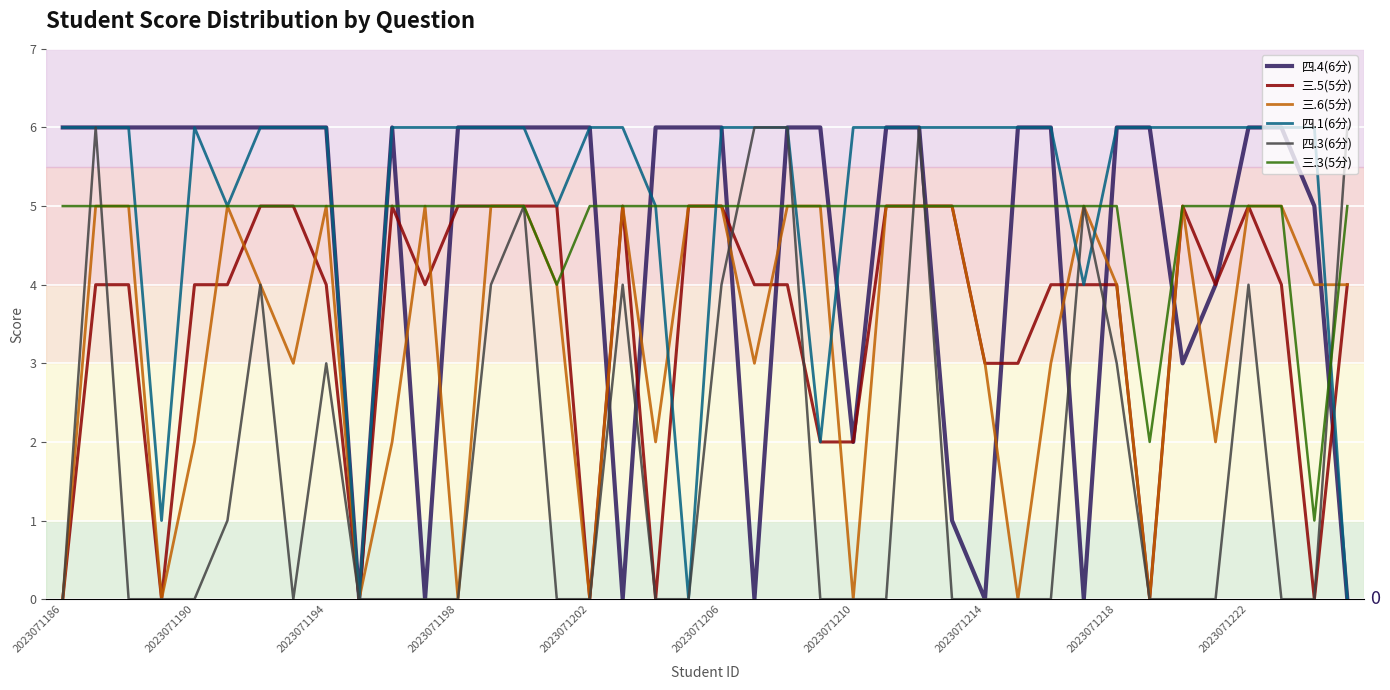

What is the maximum value shown in the chart?

6